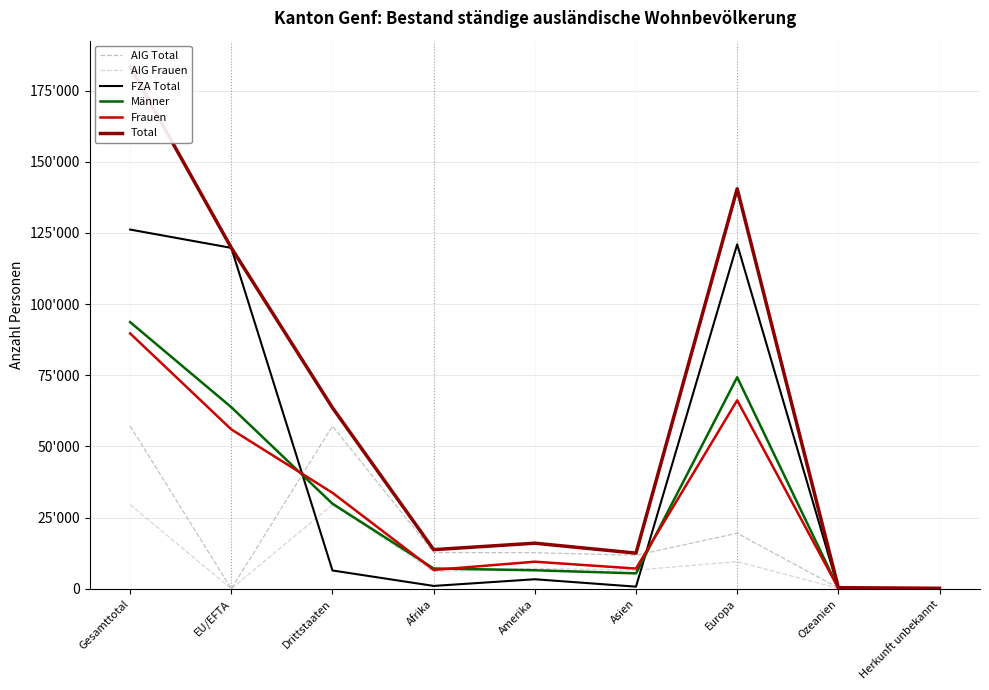

How many times do Frauen and Männer cross each other?

4